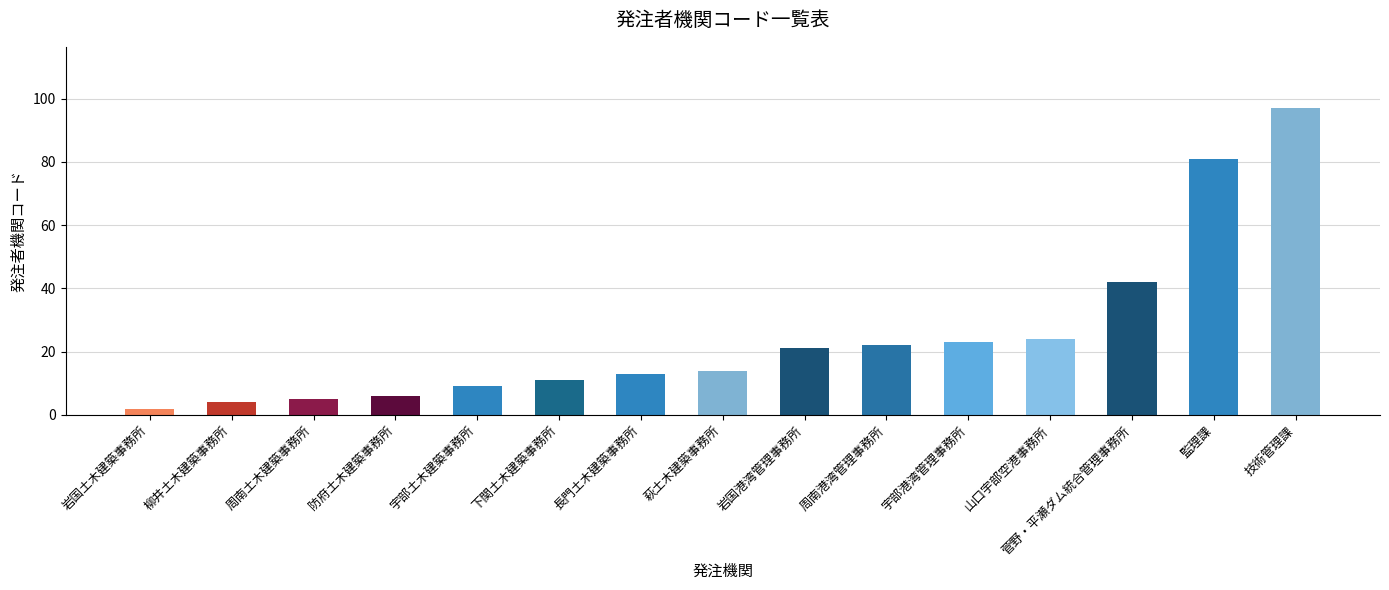

Reading right to left, transcribe all the data shown in this chart.

技術管理課=97	監理課=81	菅野・平瀬ダム統合管理事務所=42	山口宇部空港事務所=24	宇部港湾管理事務所=23	周南港湾管理事務所=22	岩国港湾管理事務所=21	萩土木建築事務所=14	長門土木建築事務所=13	下関土木建築事務所=11	宇部土木建築事務所=9	防府土木建築事務所=6	周南土木建築事務所=5	柳井土木建築事務所=4	岩国土木建築事務所=2